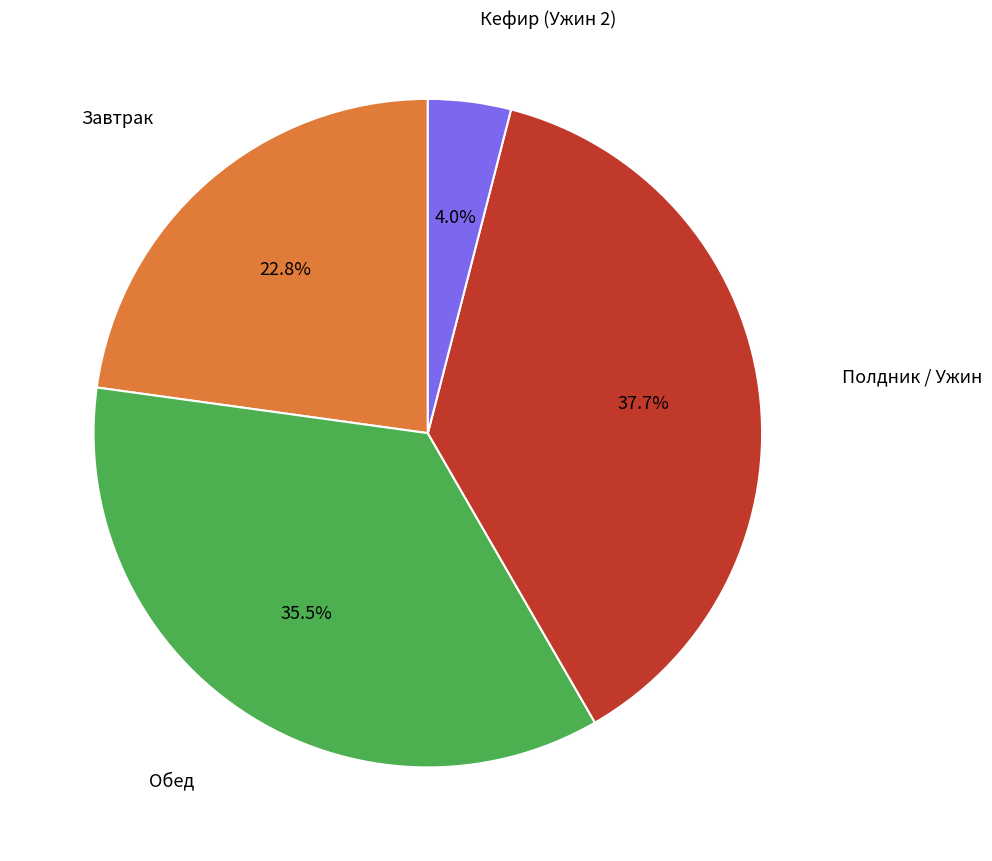

Does any single category account for the majority?

No